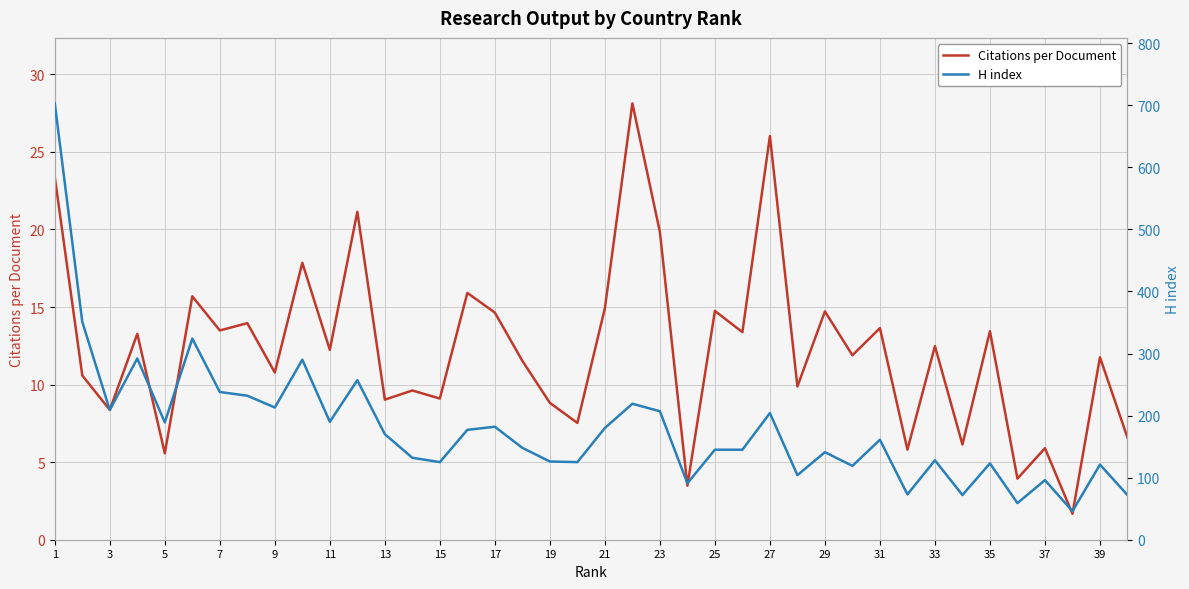

True or false: Citations per Document has more than 2 interior local peaks.

True